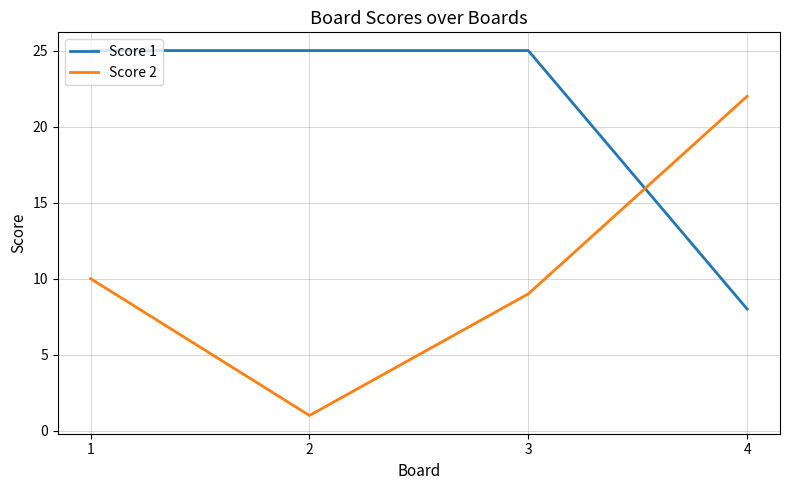

Between 1 and 3, which series saw the biggest shift?

Score 2